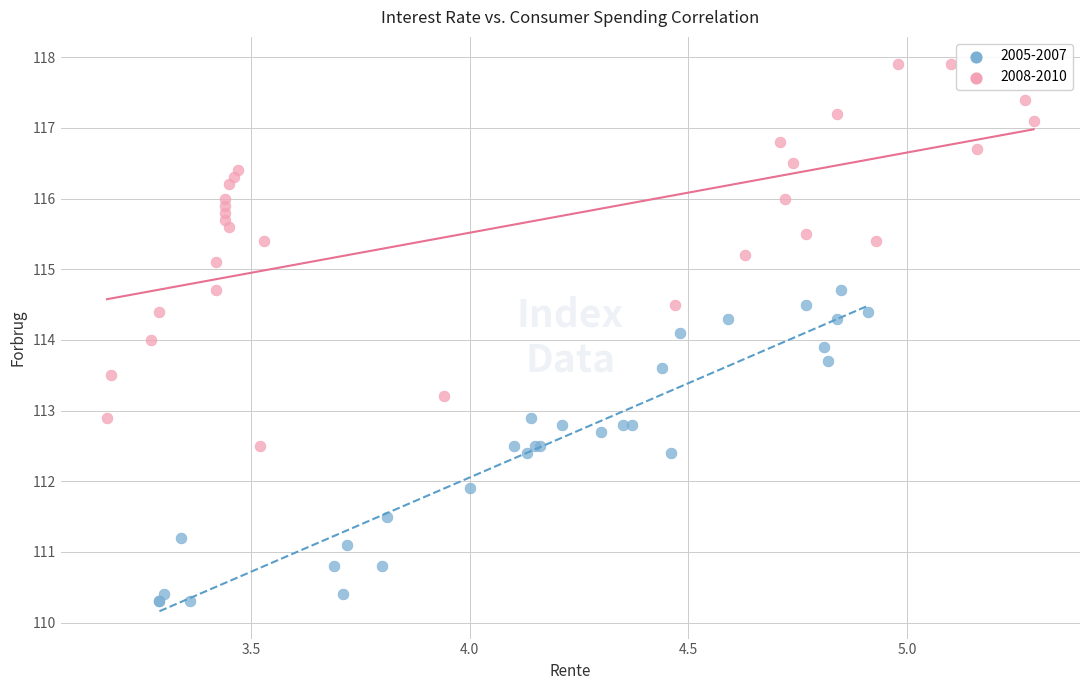

What are all the series names shown in the legend?

2005-2007, 2008-2010